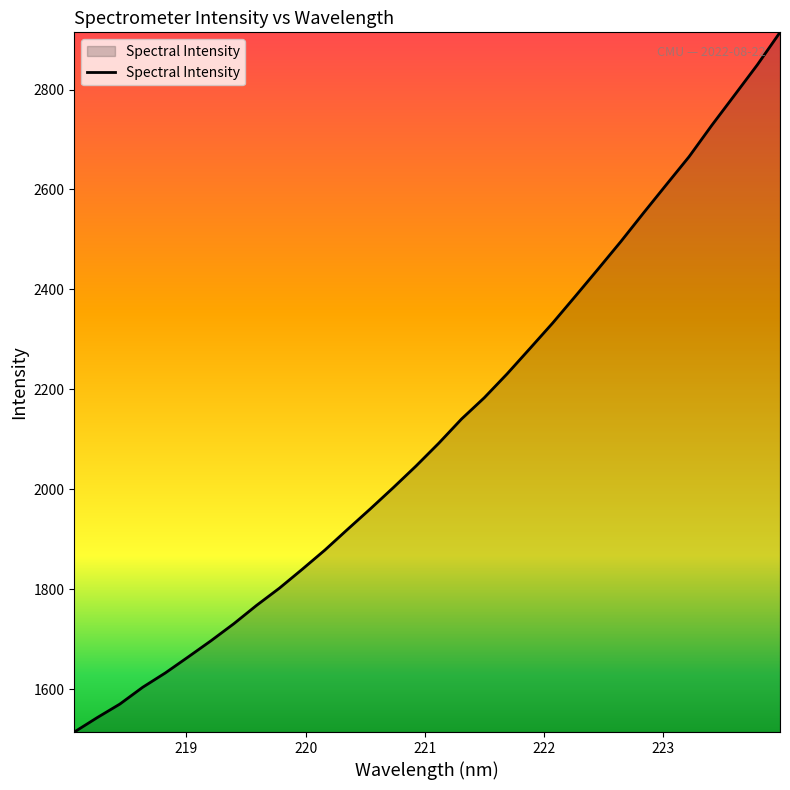

What is the maximum value shown in the chart?

2914.5